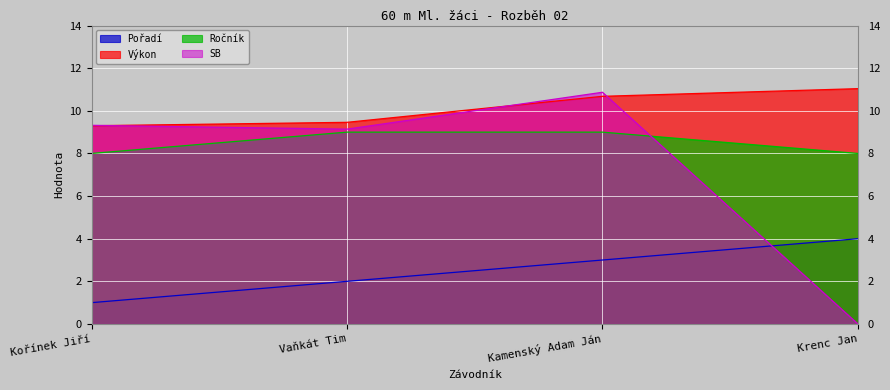

What is the minimum value for Pořadí?

1.0